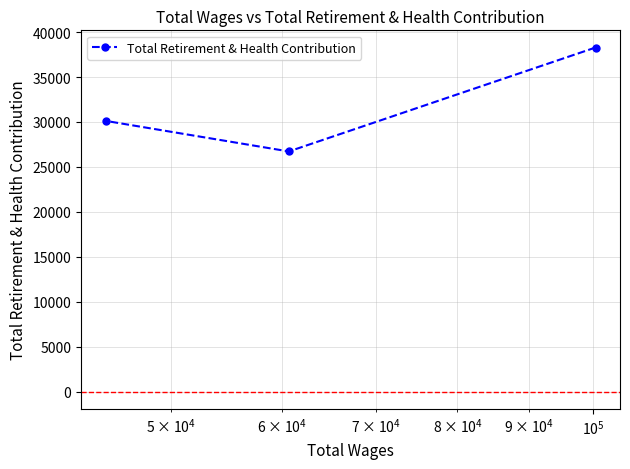

Is this an area chart (filled region under the line)?

No